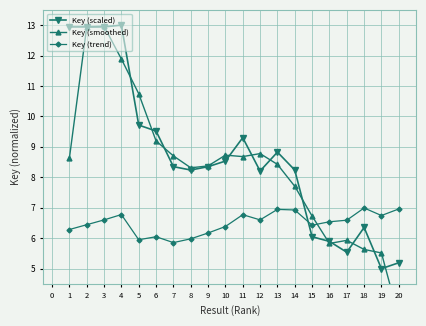

What is the value of the Key (trend) point at the 3rd from the left?

6.6